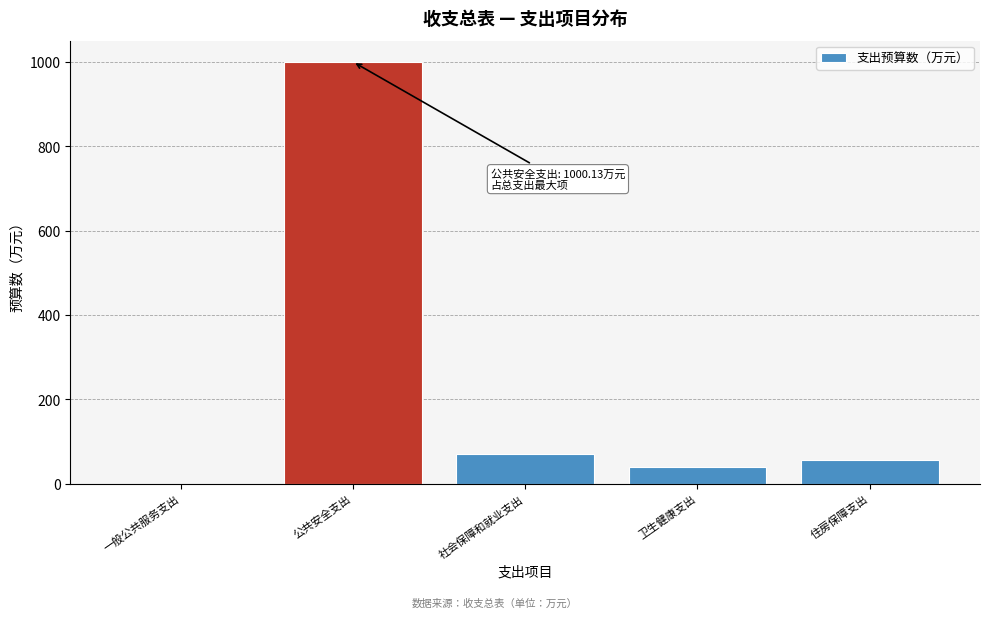

Reading left to right, extract all data points from this chart.

一般公共服务支出=0.0	公共安全支出=1000.1	社会保障和就业支出=69.9	卫生健康支出=39.5	住房保障支出=56.1